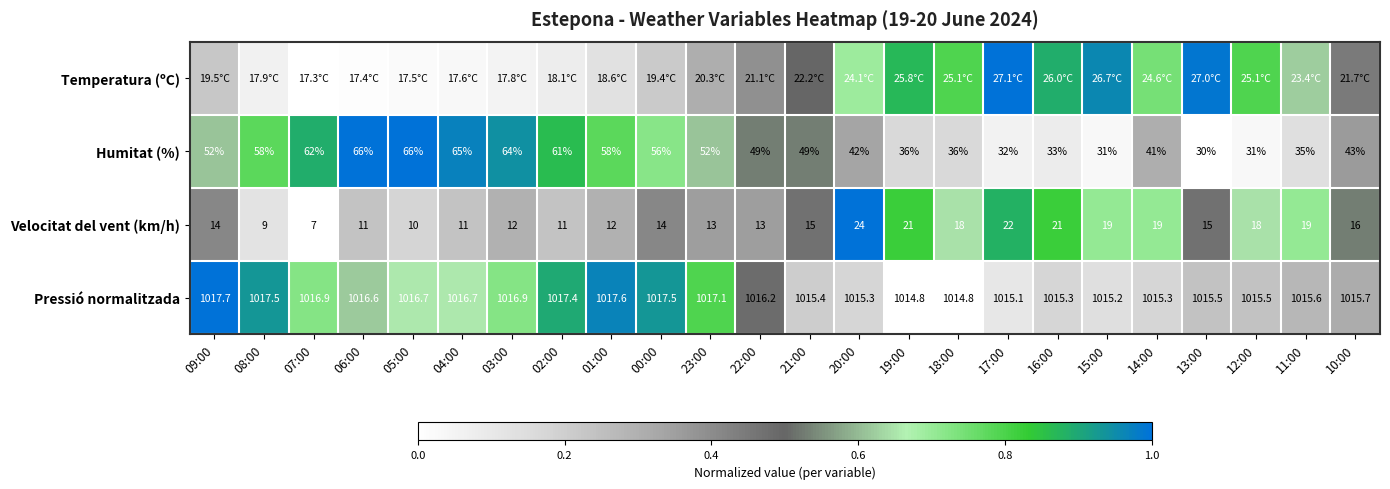

At which category does the chart reach its peak across all series?

17:00